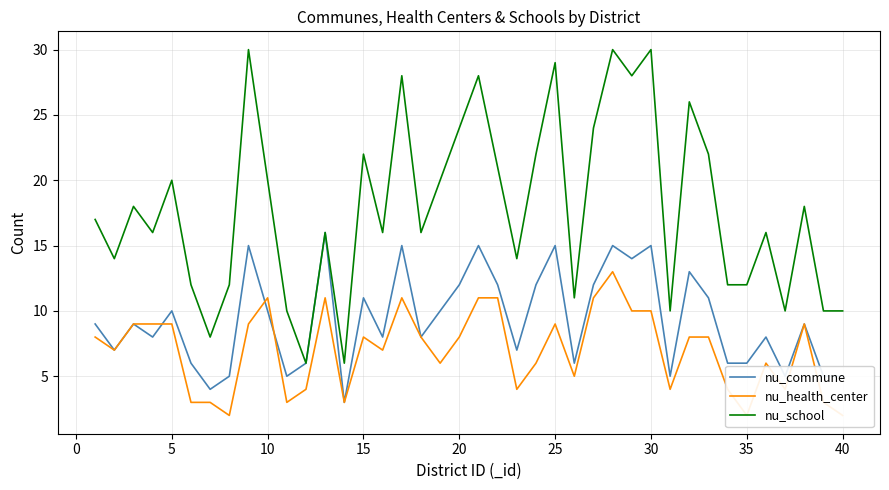

True or false: nu_school has more than 0 points higher than both neighbors.

True